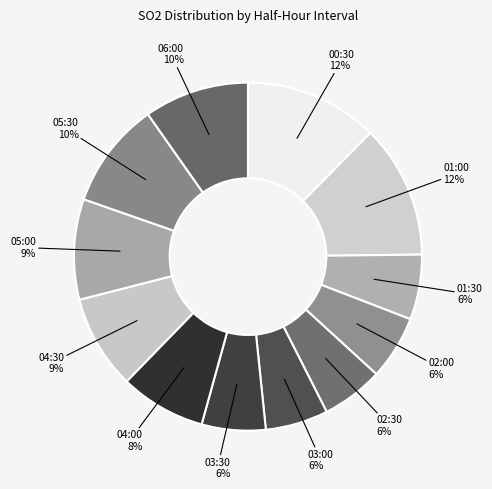

How many segments does this pie chart have?

12